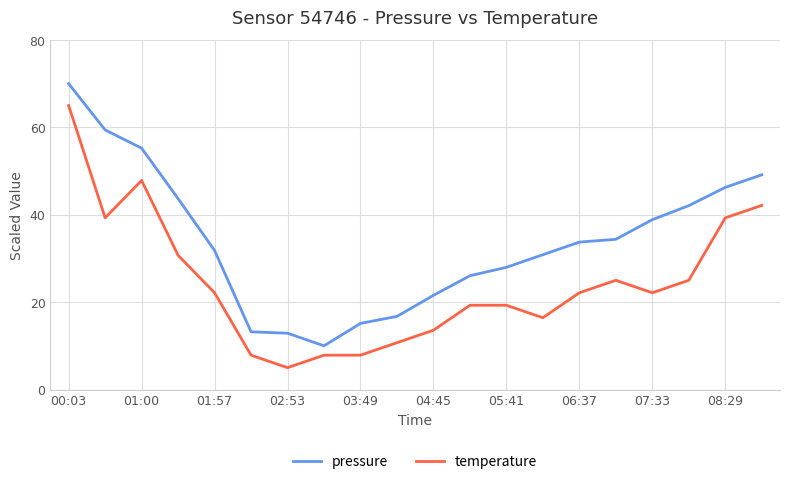

True or false: pressure and temperature intersect in this chart.

False